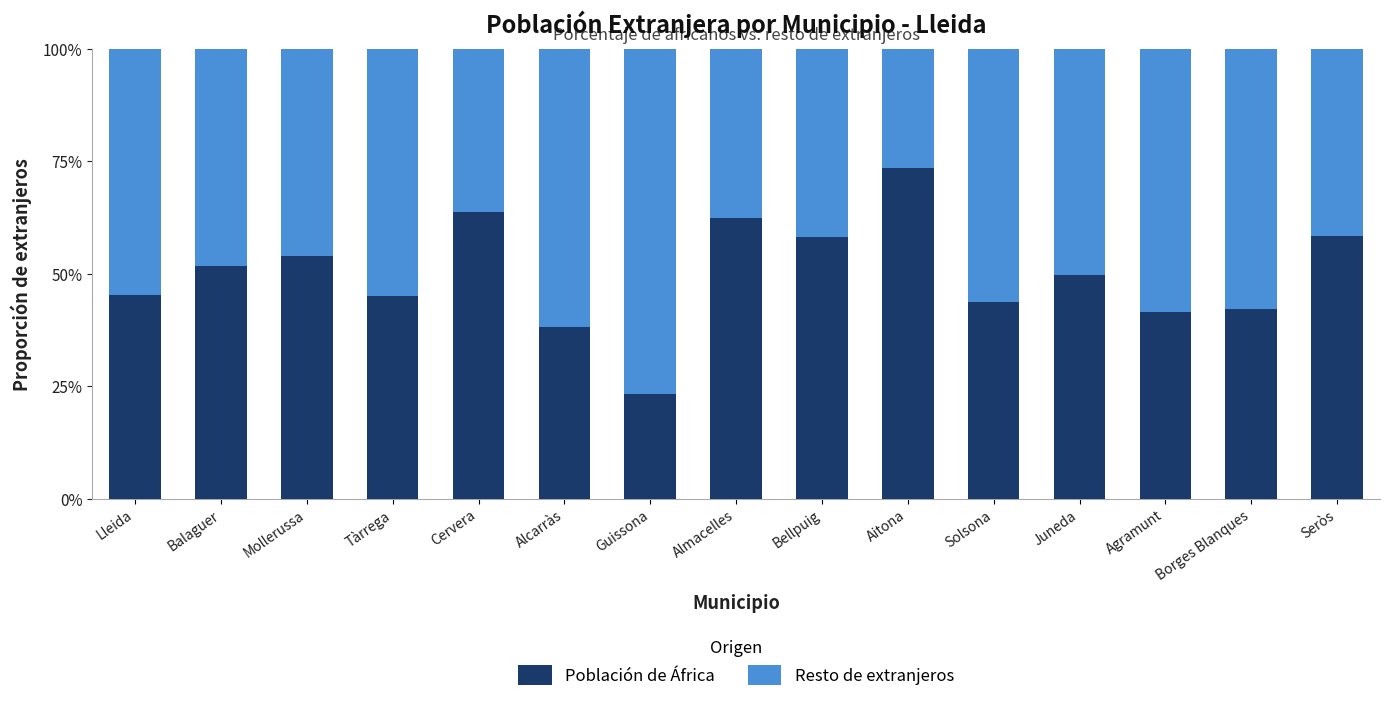

Which category has the lowest value in the Población de África series?

Guissona